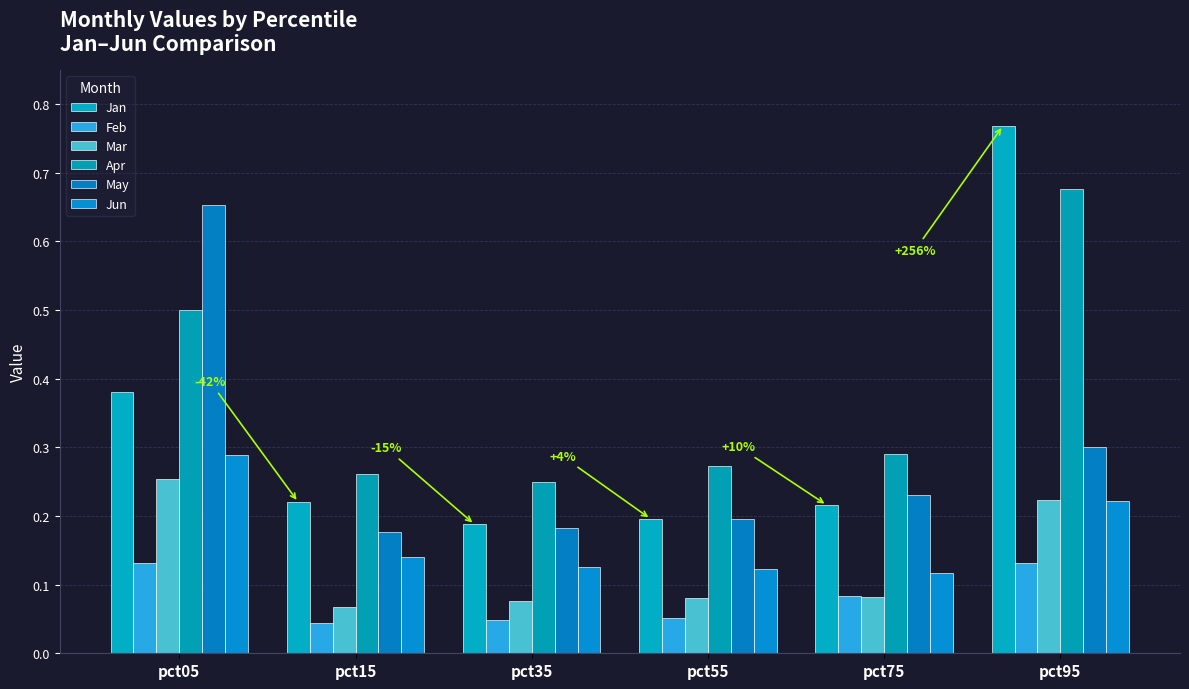

Between pct35 and pct95, which is larger?

pct95